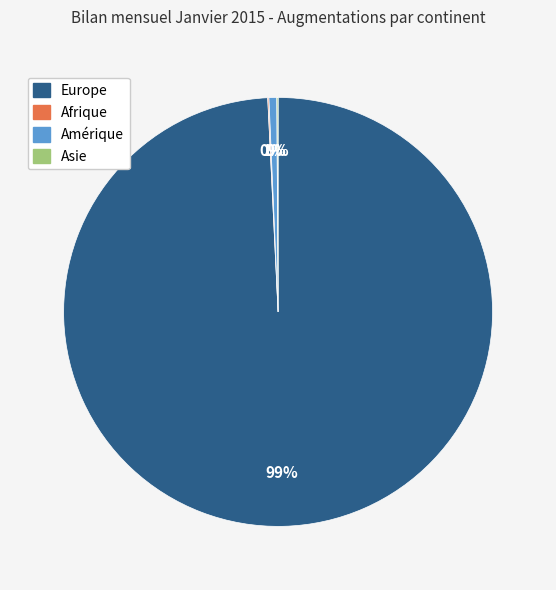

Is it true that Europe is 99% of the pie?

True